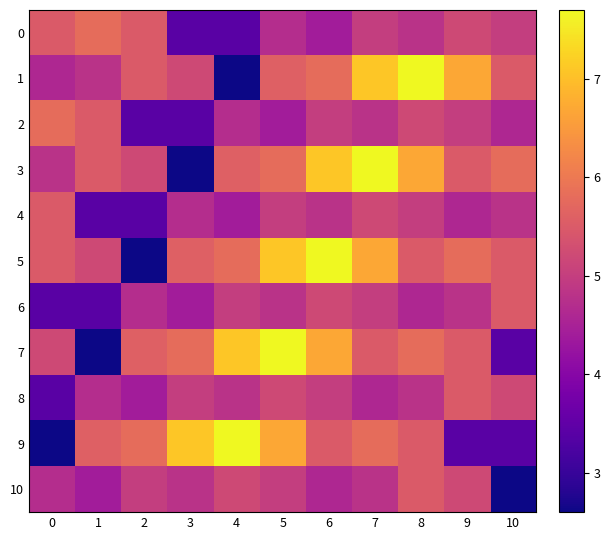

What is the total value across all series at 1?

50.9